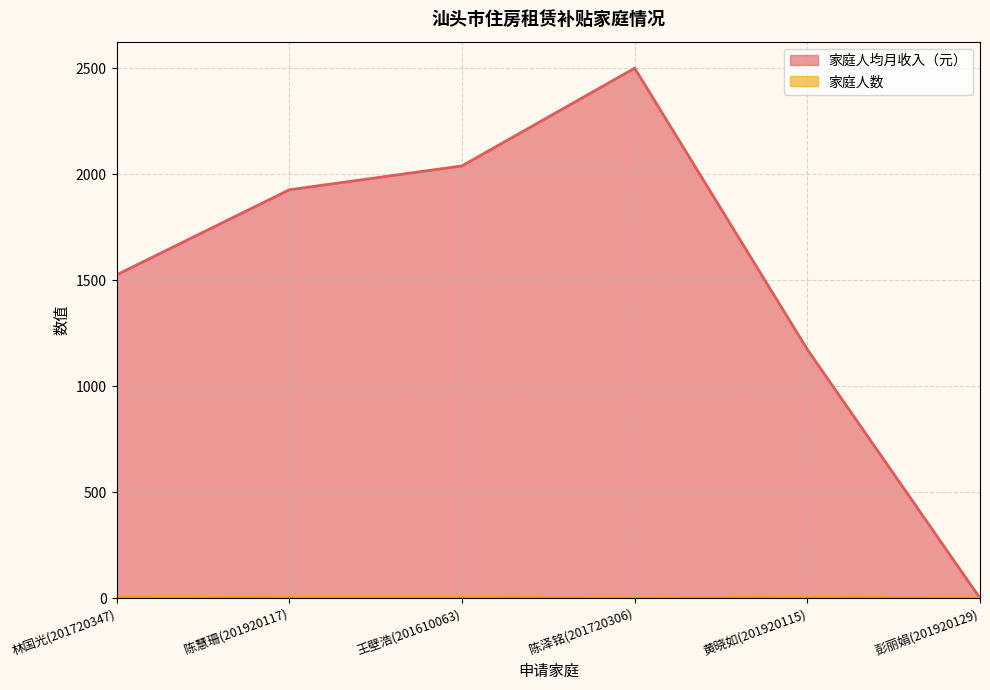

Reading right to left, list all the values displayed in this chart.

家庭人均月收入（元）: 0.0	1173.3	2500.0	2039.0	1926.3	1525.3
家庭人数: 1.0	3.0	1.0	3.0	3.0	6.0